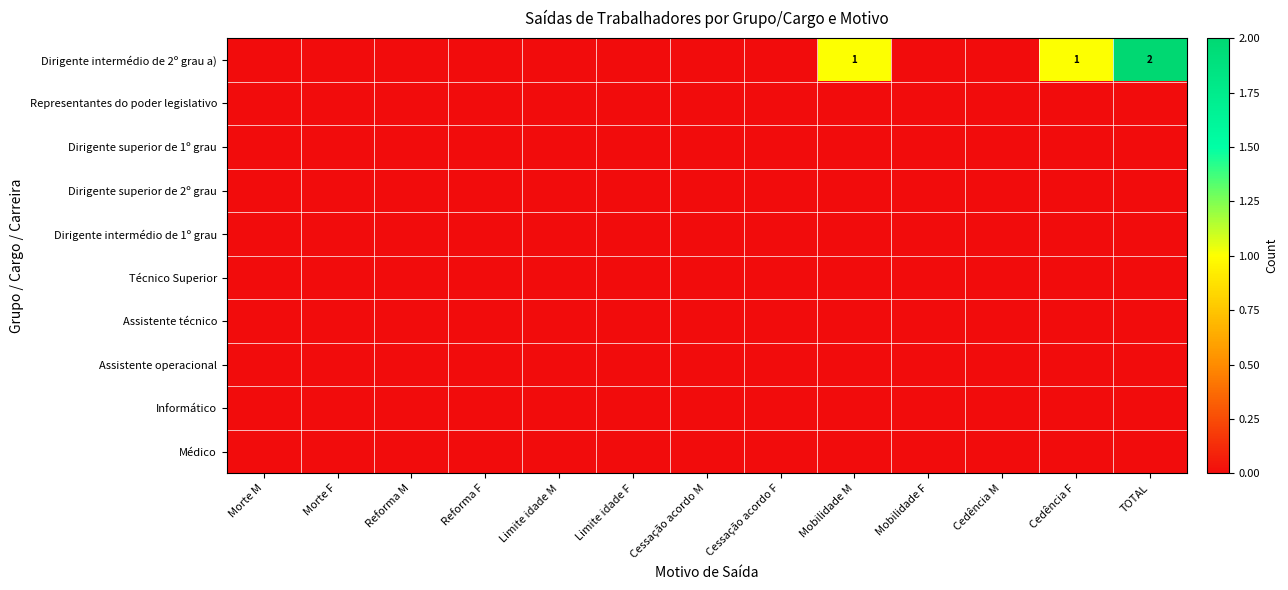

At which category is the sum across all series the highest?

TOTAL